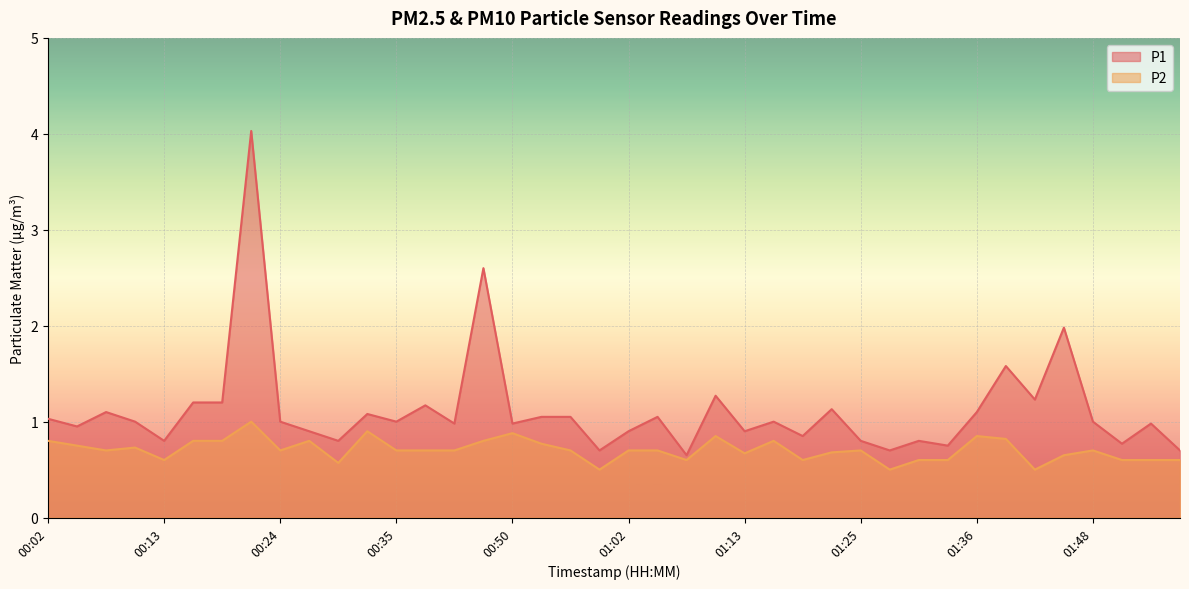

Which series has the largest total across all categories?

P1